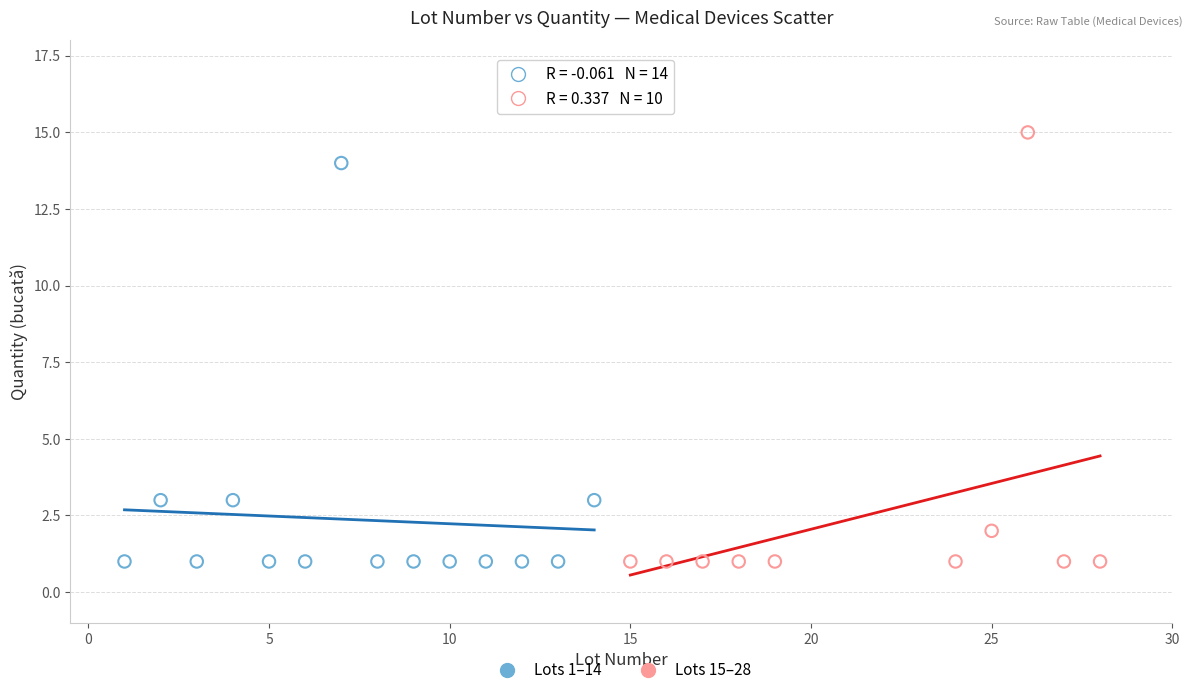

Which series reaches the maximum Y coordinate?

Lots 15–28